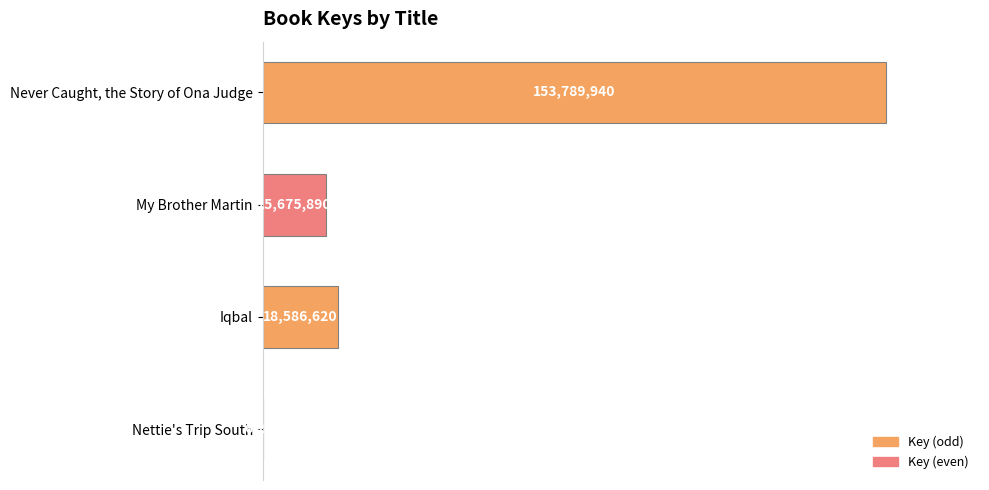

Where is the data nearest to the value 76898119?

Iqbal